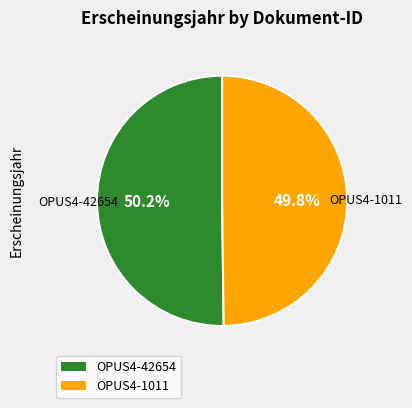

Approximately how many times larger is the value at OPUS4-42654 compared to OPUS4-1011?

1.0